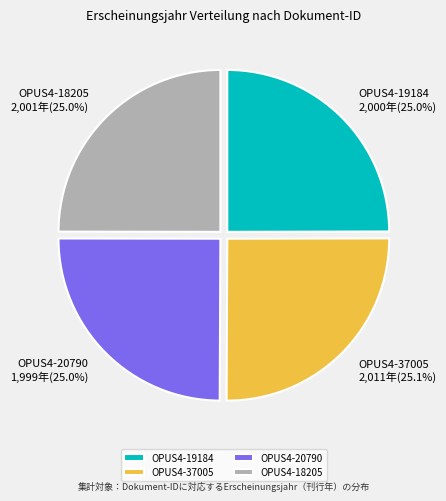

Combined, do OPUS4-37005 and OPUS4-20790 account for over 50%?

Yes